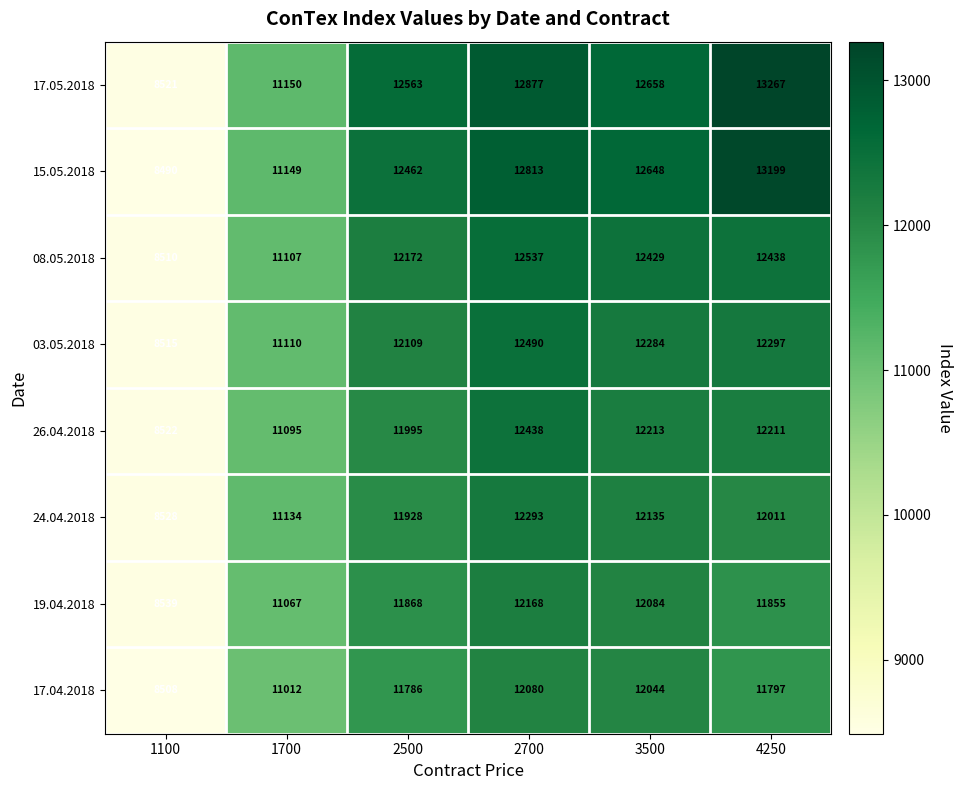

At which category is the sum across all series the highest?

2700